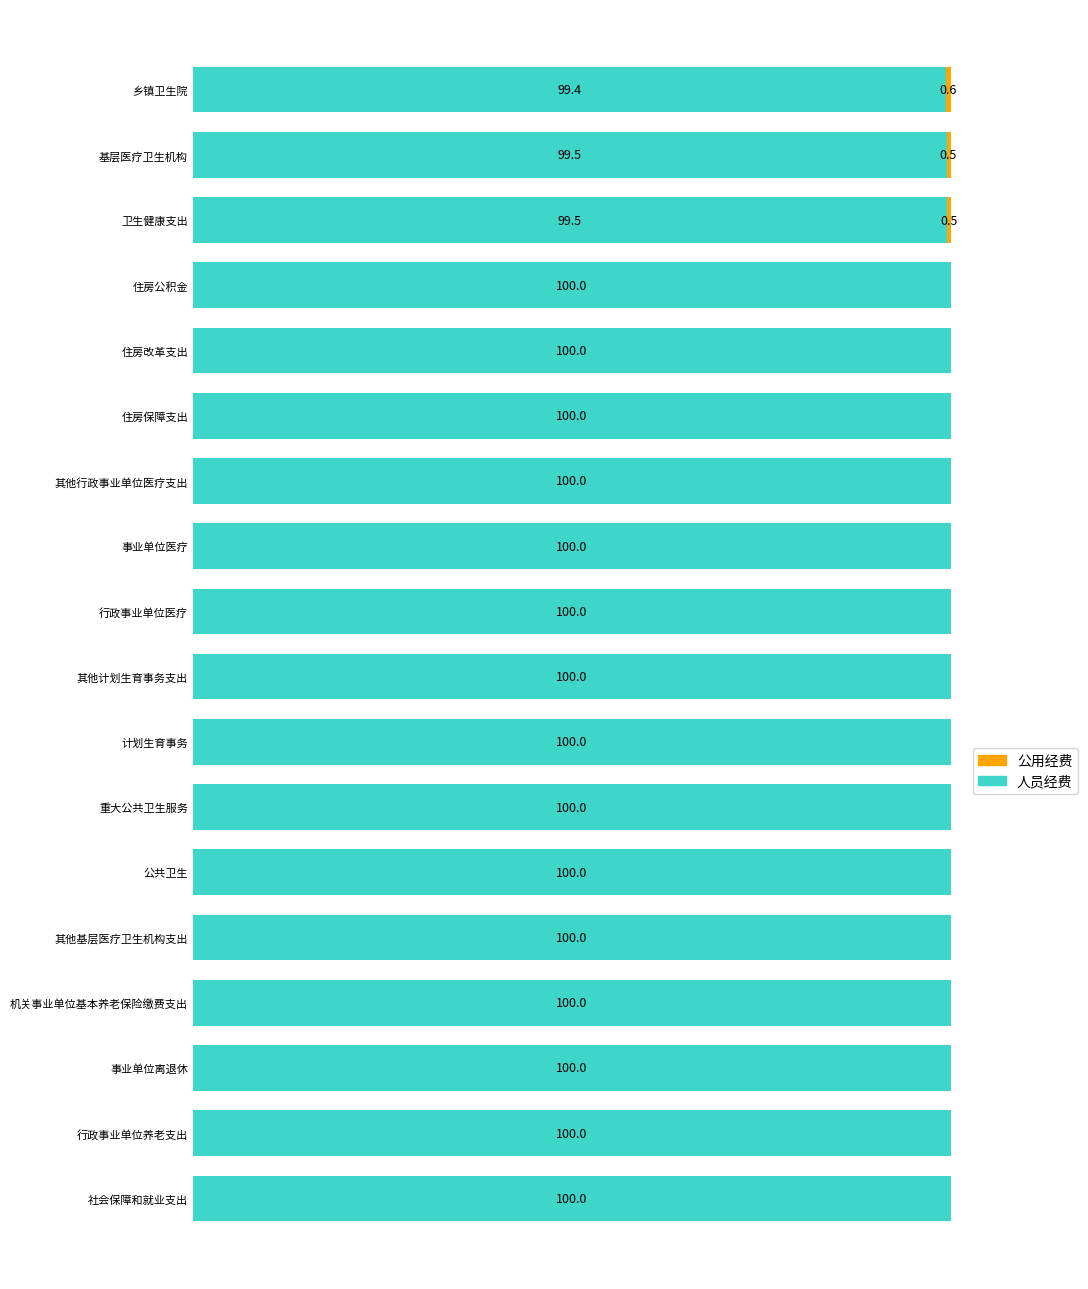

At which label is 人员经费 closest to 99?

乡镇卫生院